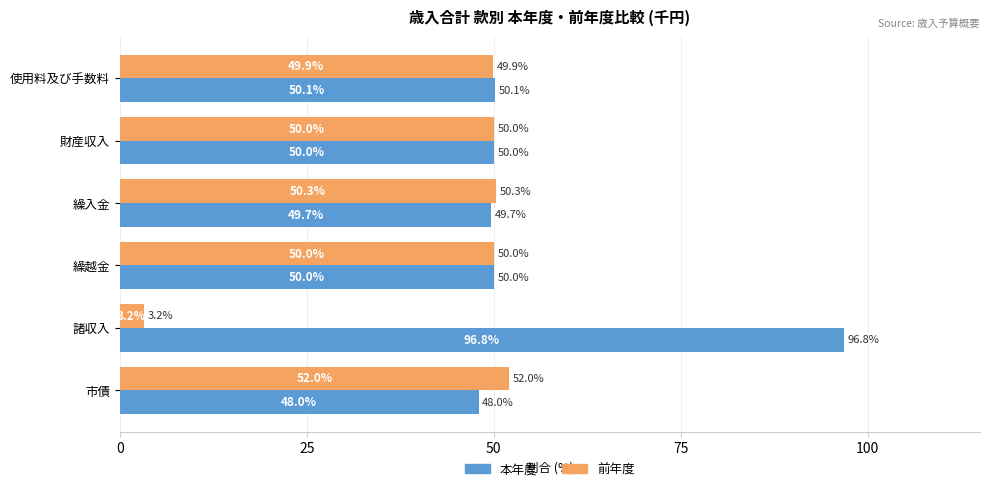

True or false: 本年度 has a value of 96.8 at 諸収入.

True